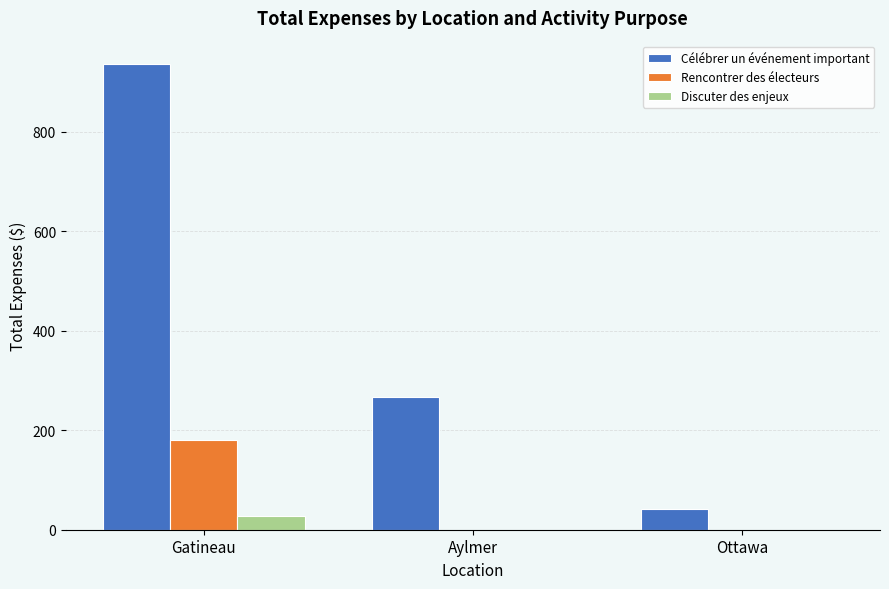

Reading right to left, what are all the values shown in this chart?

Célébrer un événement important: 42.2	266.4	936.8
Rencontrer des électeurs: 0.0	0.0	181.2
Discuter des enjeux: 0.0	0.0	28.5